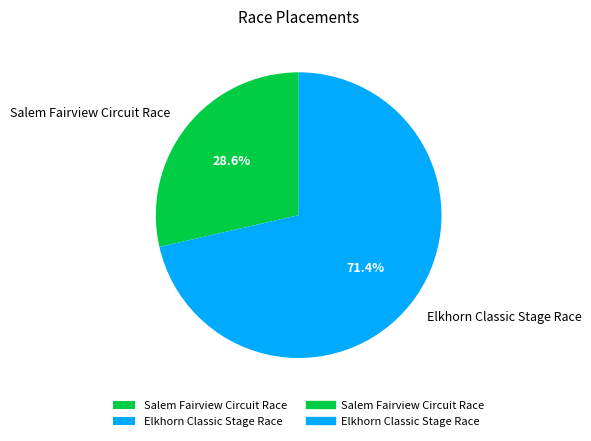

What is the smallest slice in the pie chart?

Salem Fairview Circuit Race